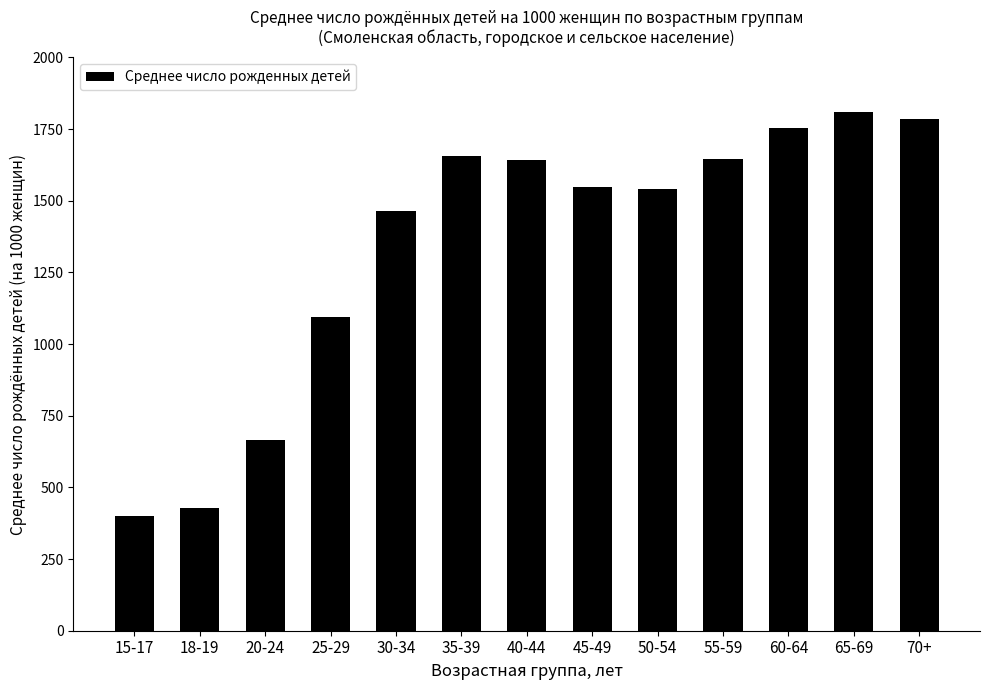

What is the ratio of the value at 55-59 to the value at 65-69?

0.9